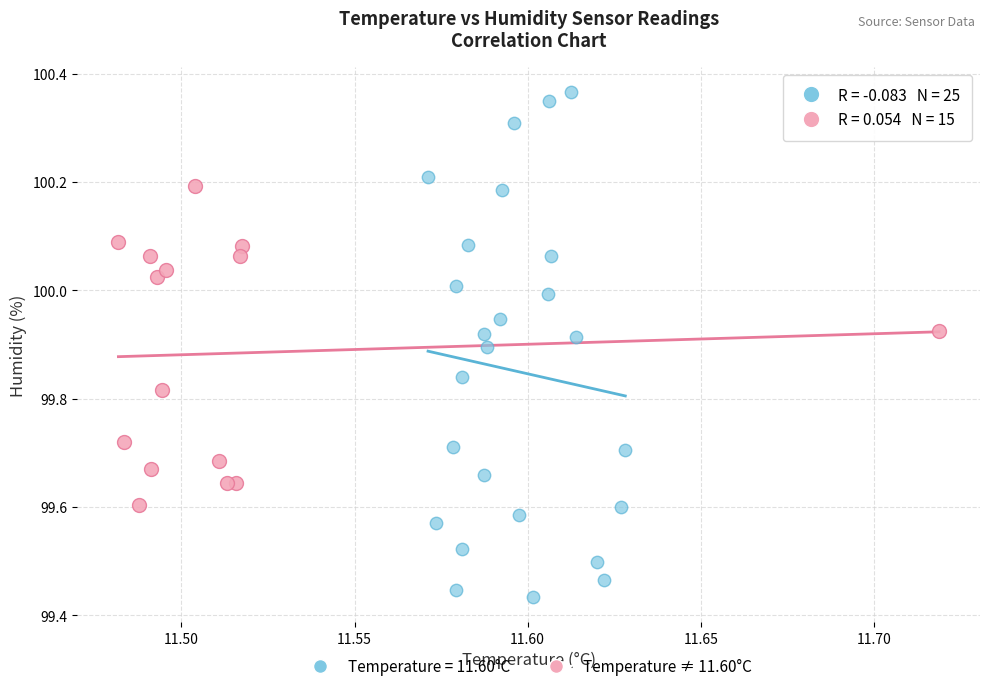

Which series has the largest Y range (max minus min)?

Temperature = 11.60°C